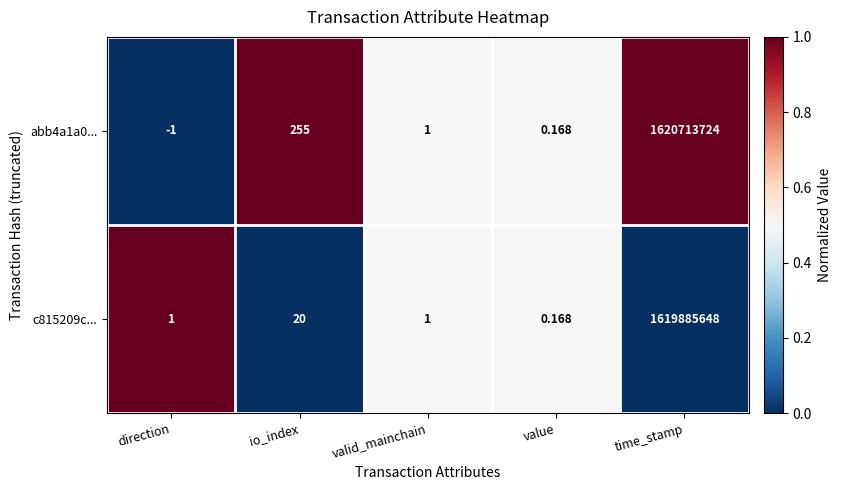

At which category is the sum across all series the highest?

time_stamp